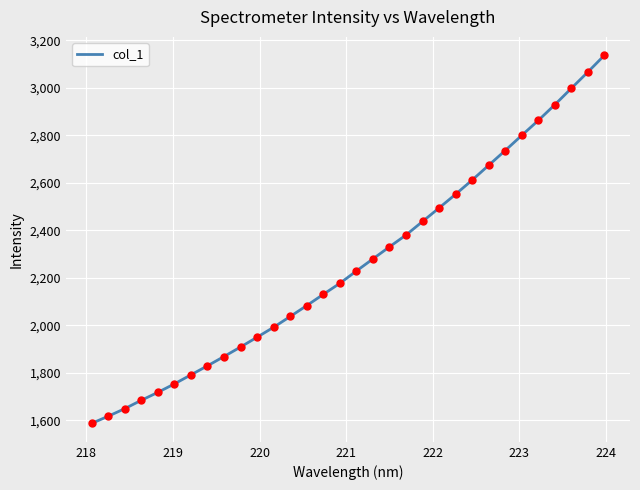

What is the greatest value displayed?

3136.7